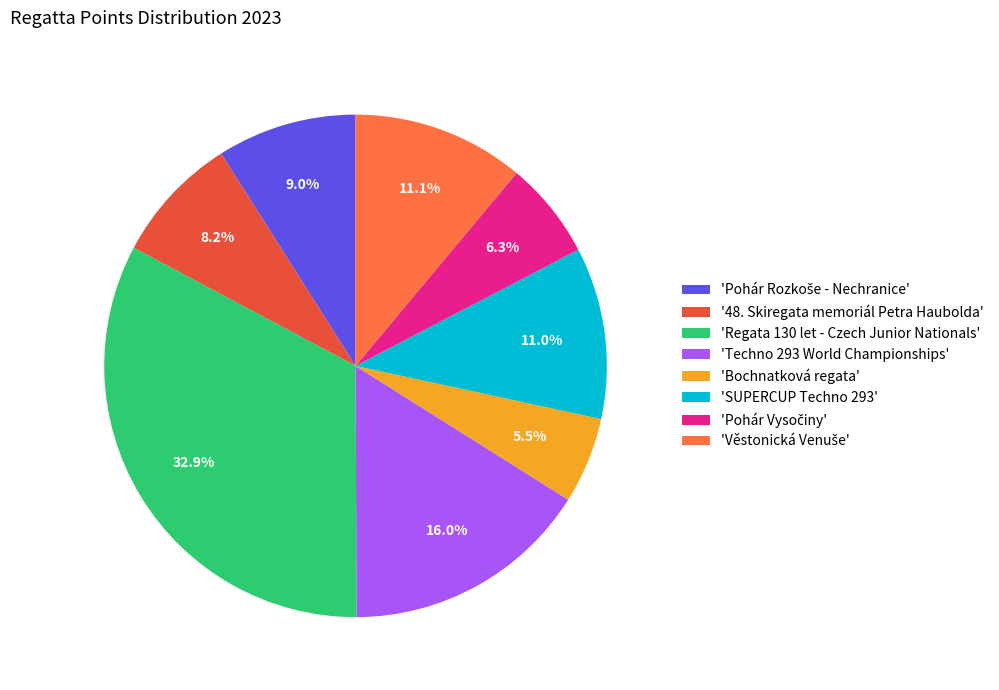

Does any single category account for the majority?

No